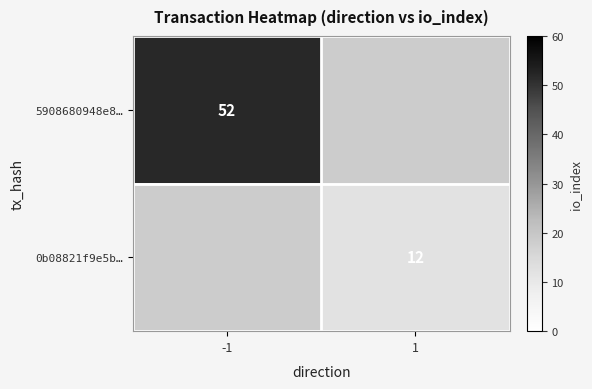

Is it true that 5908680948e8… equals 18 at -1?

False